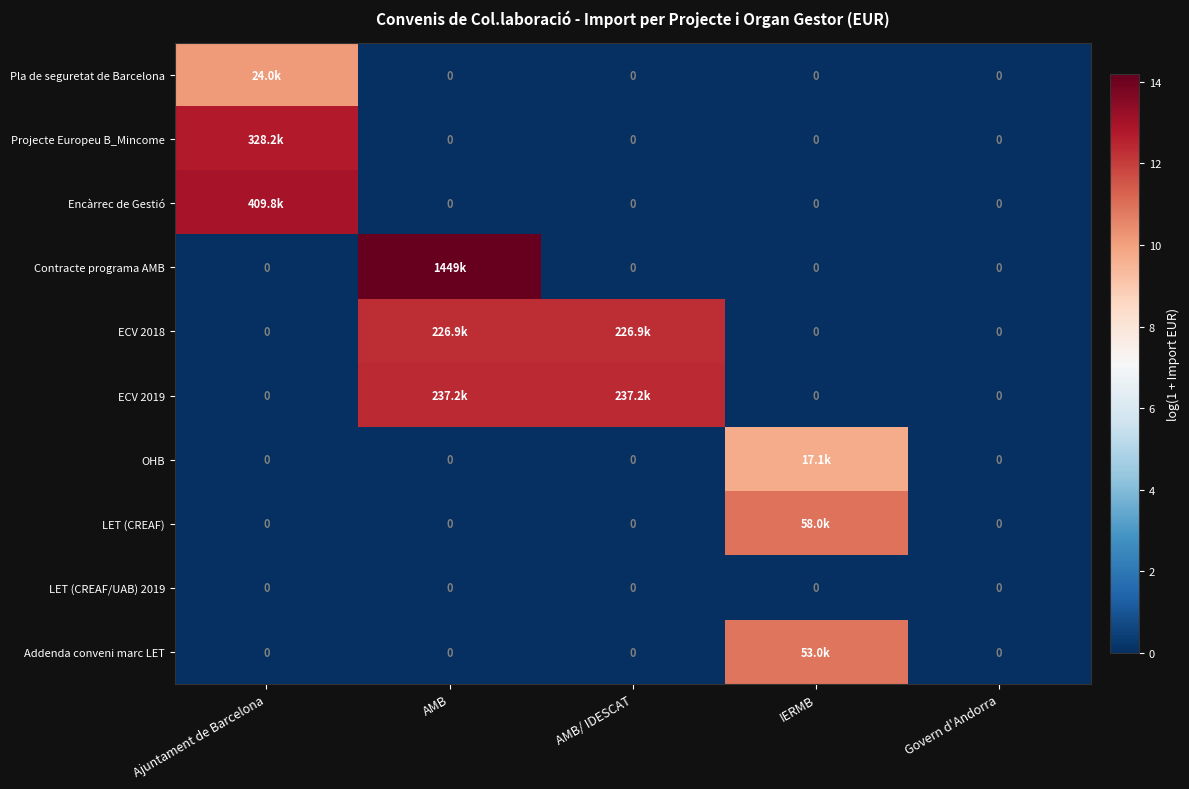

List the series in order of their peak value, highest first.

Contracte programa AMB, Encàrrec de Gestió, Projecte Europeu B_Mincome, ECV 2019, ECV 2018, LET (CREAF), Addenda conveni marc LET, Pla de seguretat de Barcelona, OHB, LET (CREAF/UAB) 2019